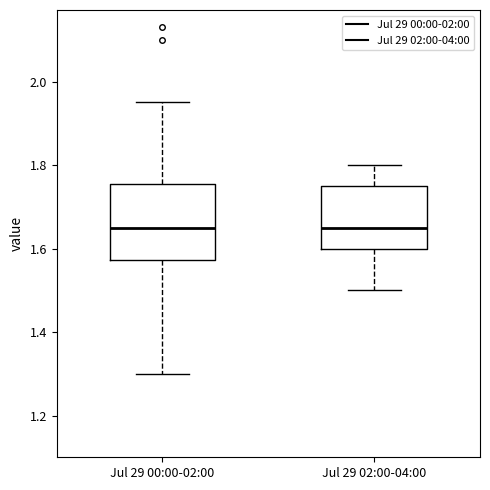

Reading left to right, transcribe this box plot: for each box, give where its median line is, the range the box spans, and where its two whiskers end, as read against the y-axis. The values are not printed on the chart, so give them approximately, as read against the axis.

Jul 29 00:00-02:00: median 1.66, box 1.58 to 1.76, whiskers 1.30 to 1.96
Jul 29 02:00-04:00: median 1.66, box 1.60 to 1.76, whiskers 1.50 to 1.80